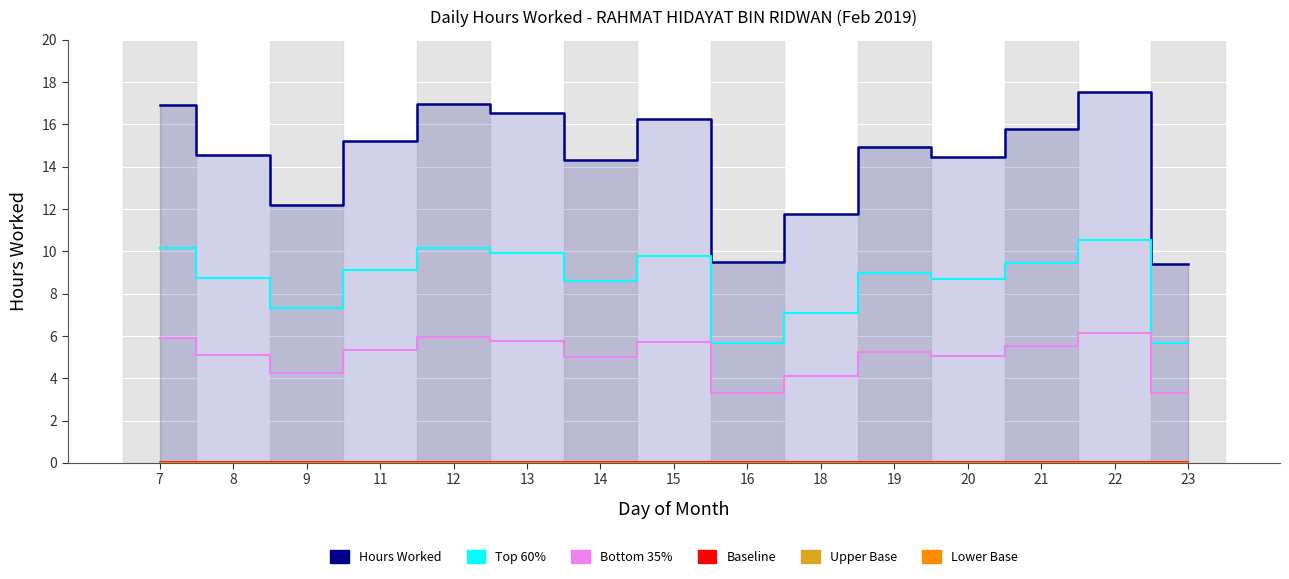

At how many categories does at least one series exceed 17?

1